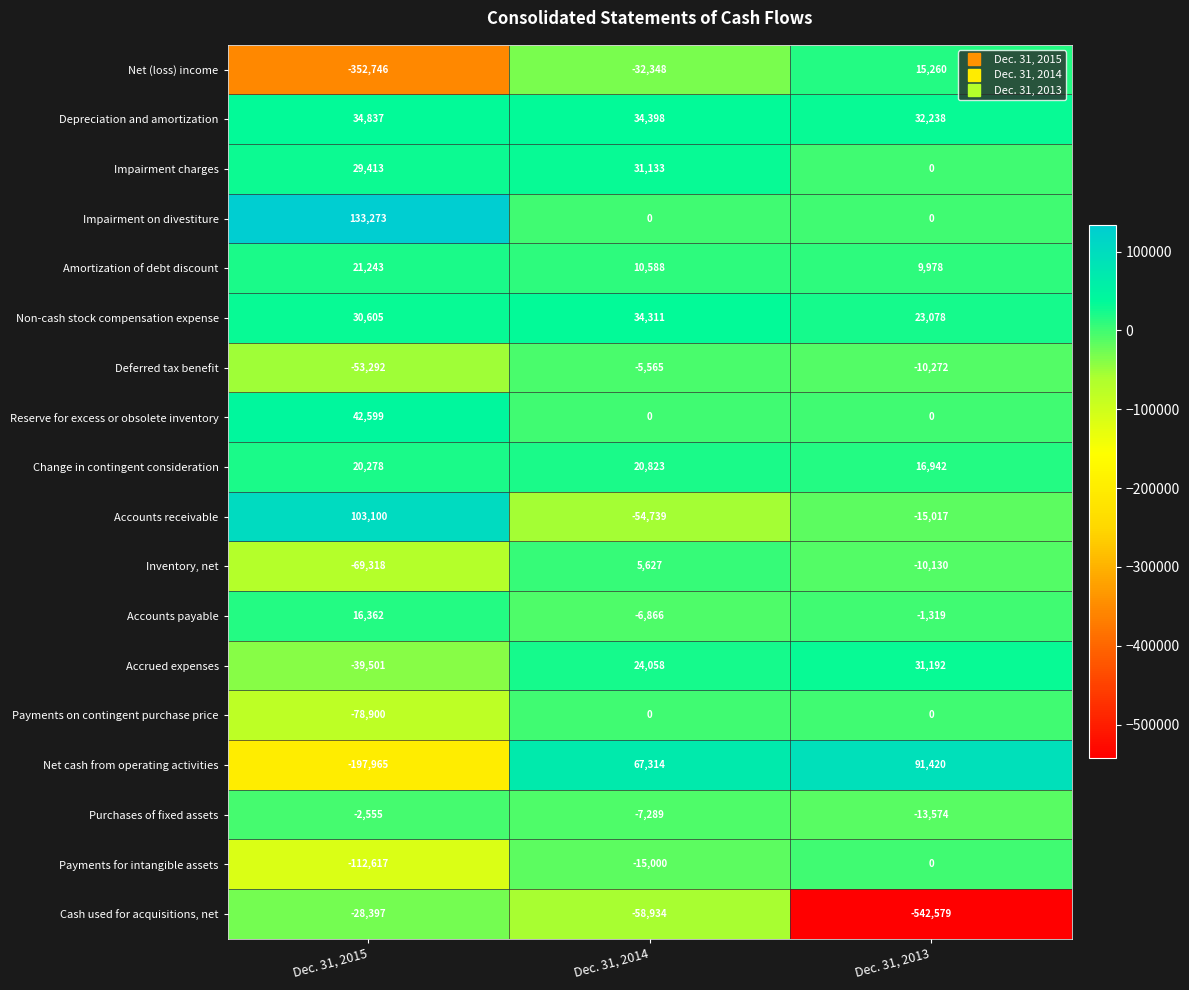

At which label does Inventory, net first exceed -10130?

Dec. 31, 2014